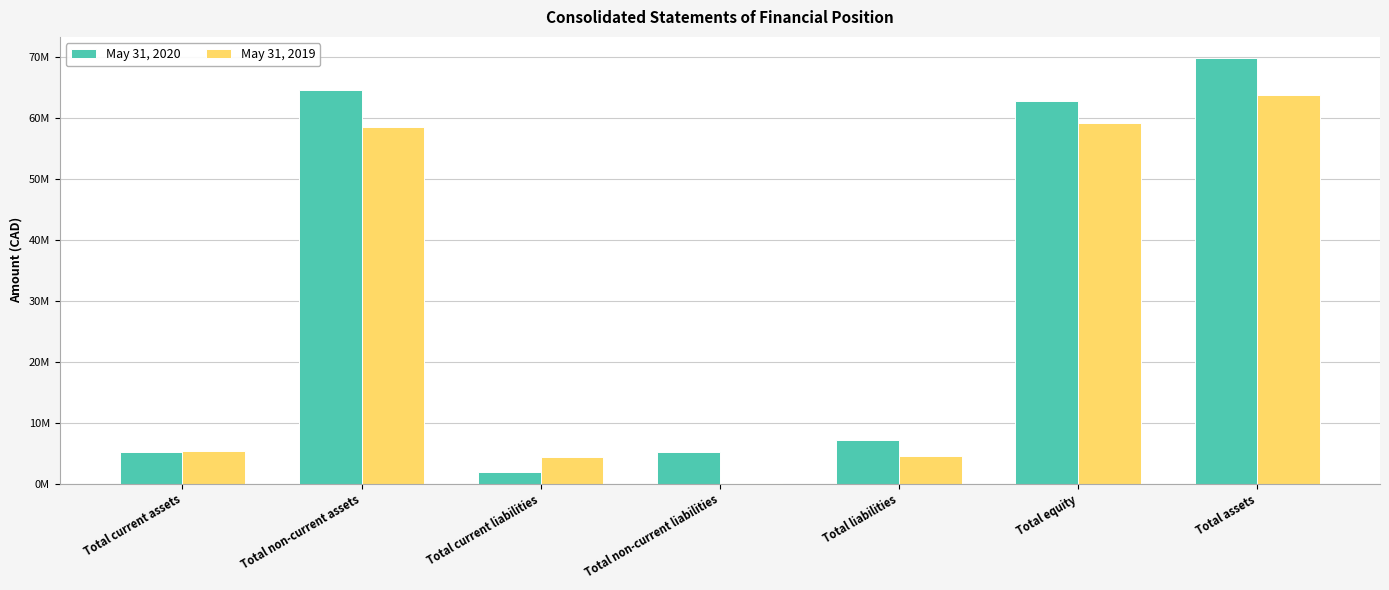

What is the value of the May 31, 2020 bar at the 1st from the left?

5228333